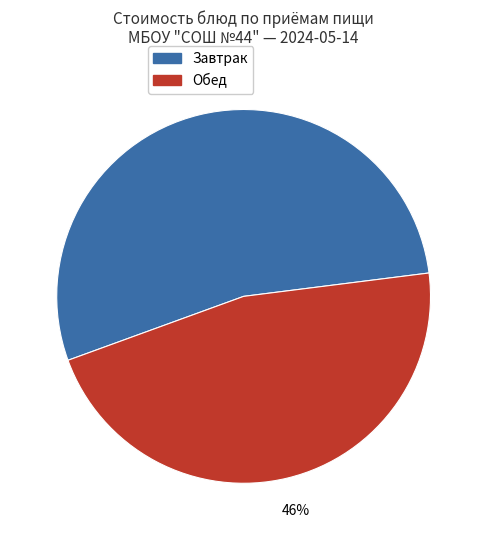

Is there any slice that represents more than half of the pie?

Yes